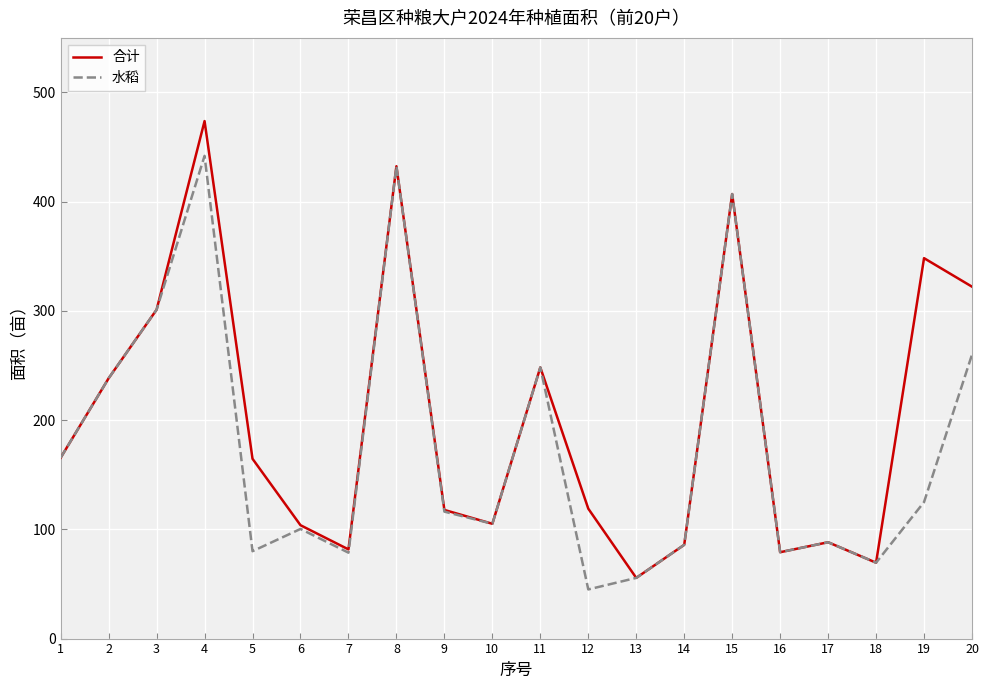

Does the chart have visible grid lines?

Yes